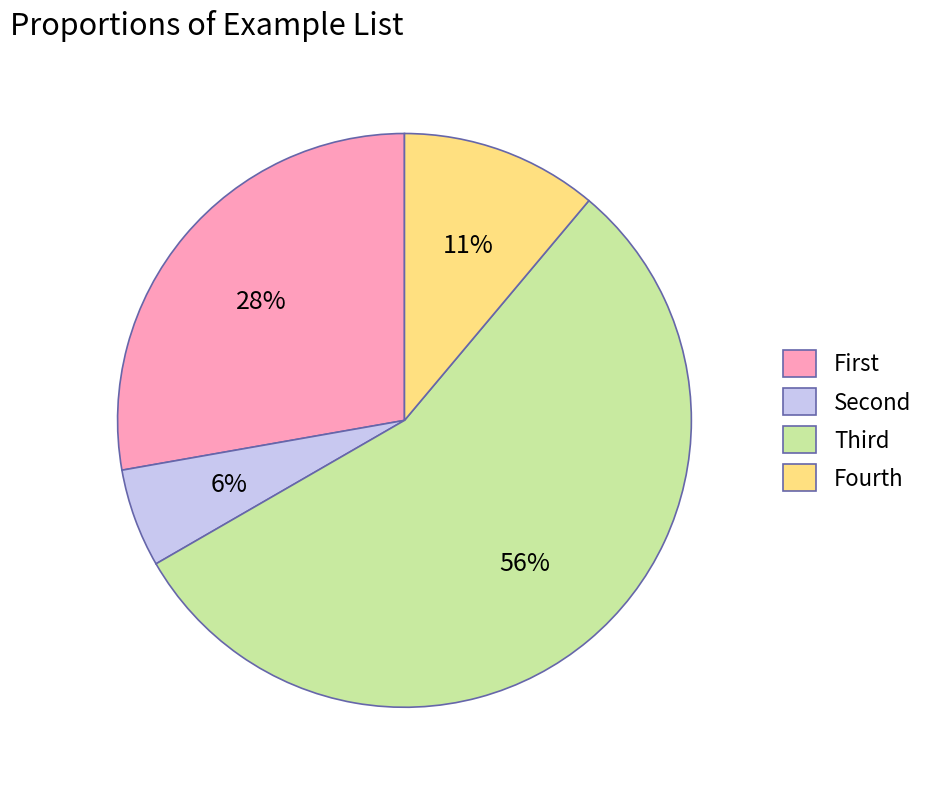

Rank the categories by value from highest to lowest.

Third, First, Fourth, Second